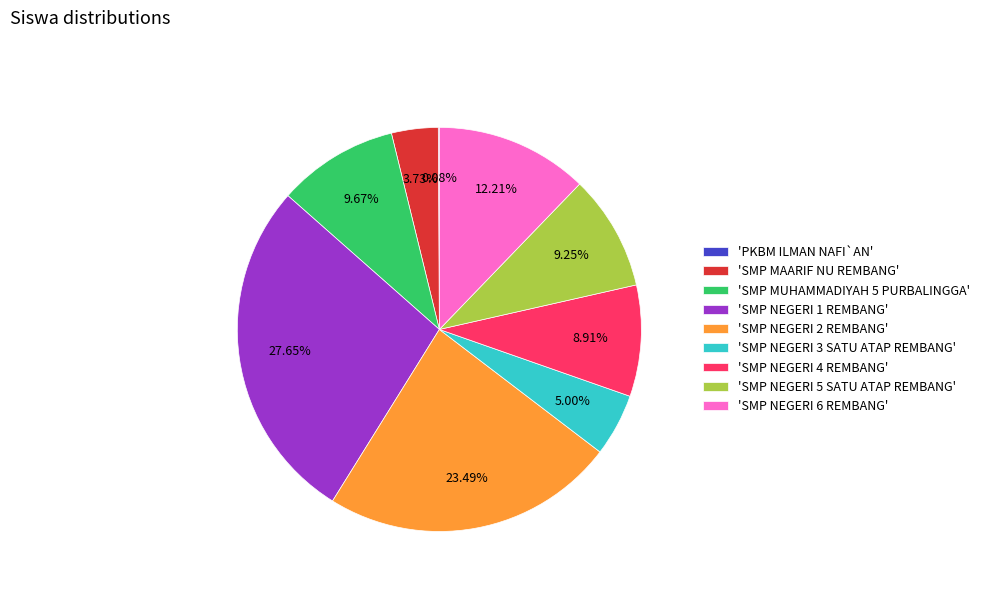

Combined, do 'SMP NEGERI 1 REMBANG' and 'SMP NEGERI 4 REMBANG' account for over 50%?

No